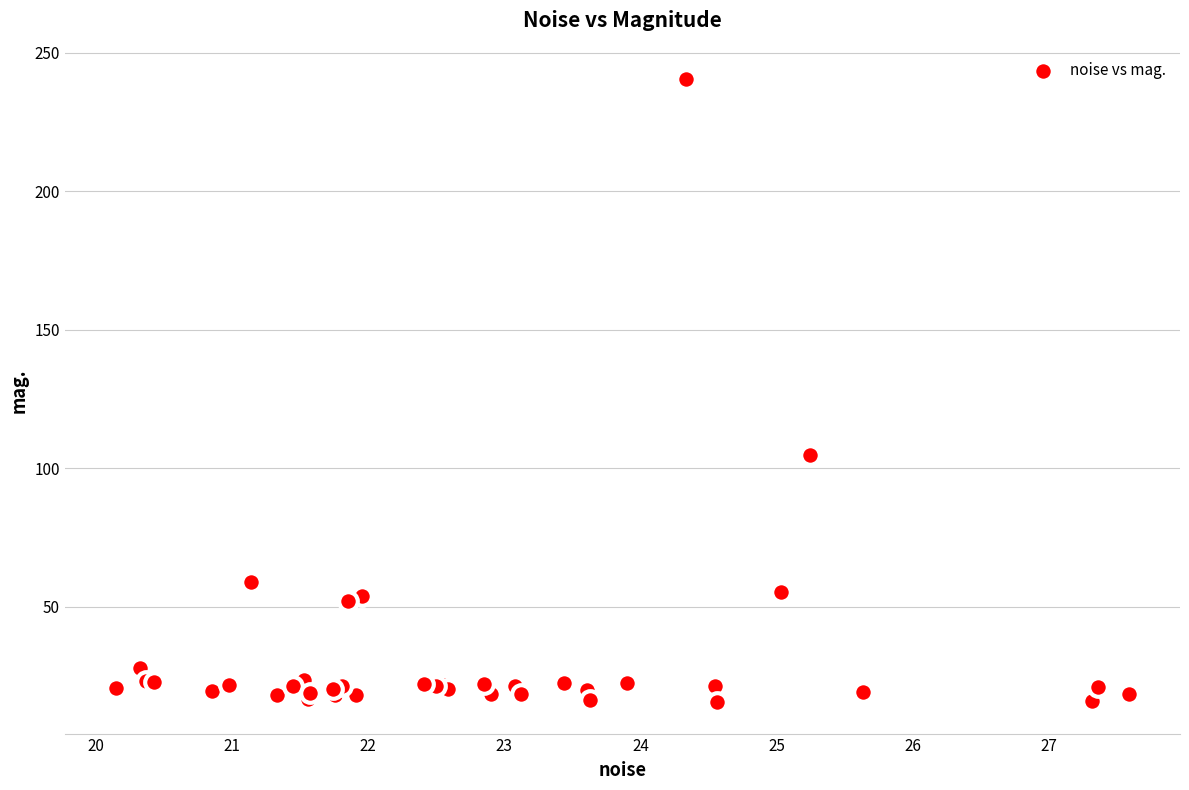

What Y value in the scatter plot is closest to 127?

104.5